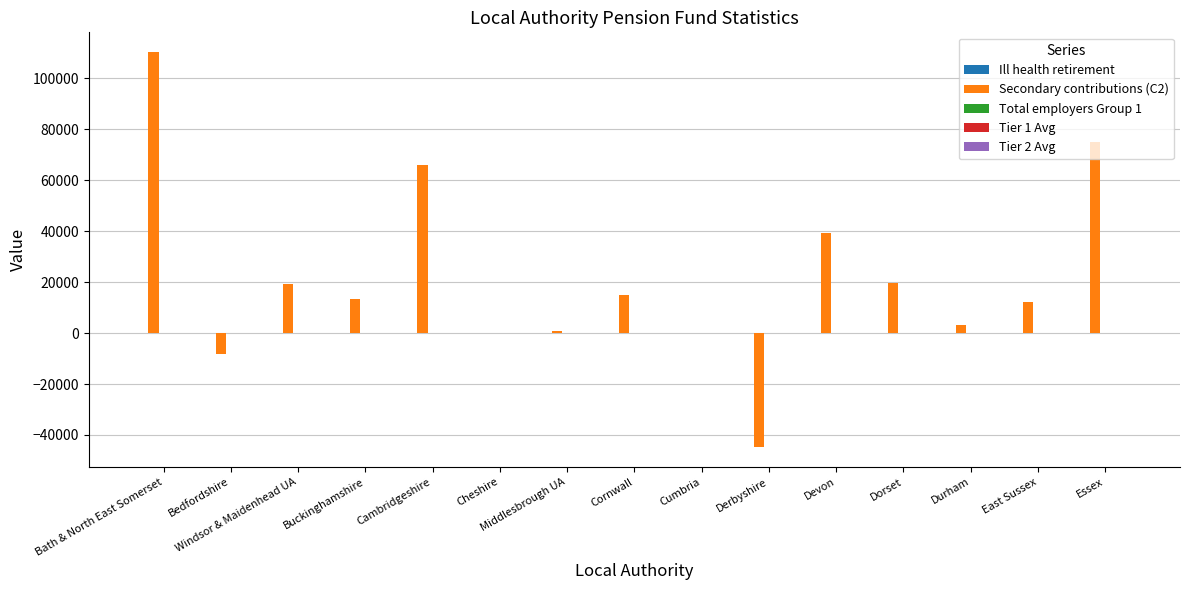

The Secondary contributions (C2) series shows 985.0 at Middlesbrough UA. True or false?

True